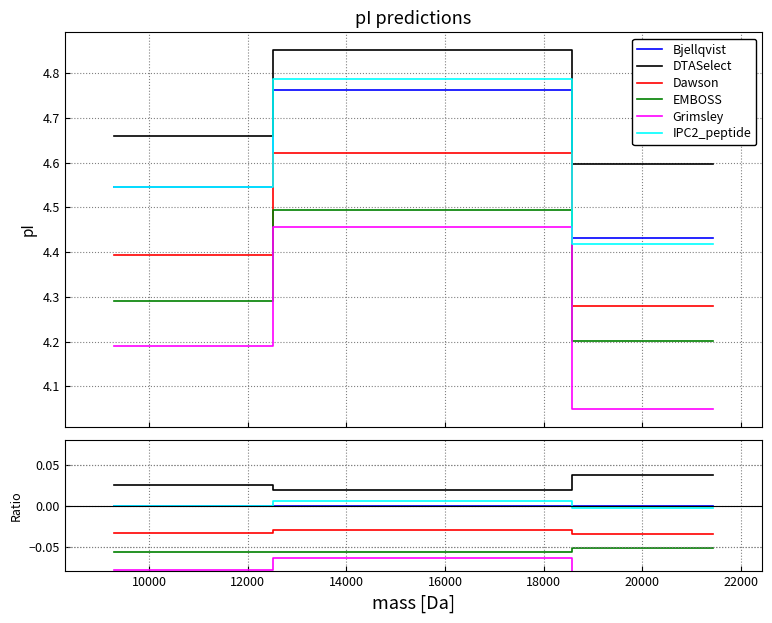

True or false: Dawson has a value of -0.0 at 8000.

False